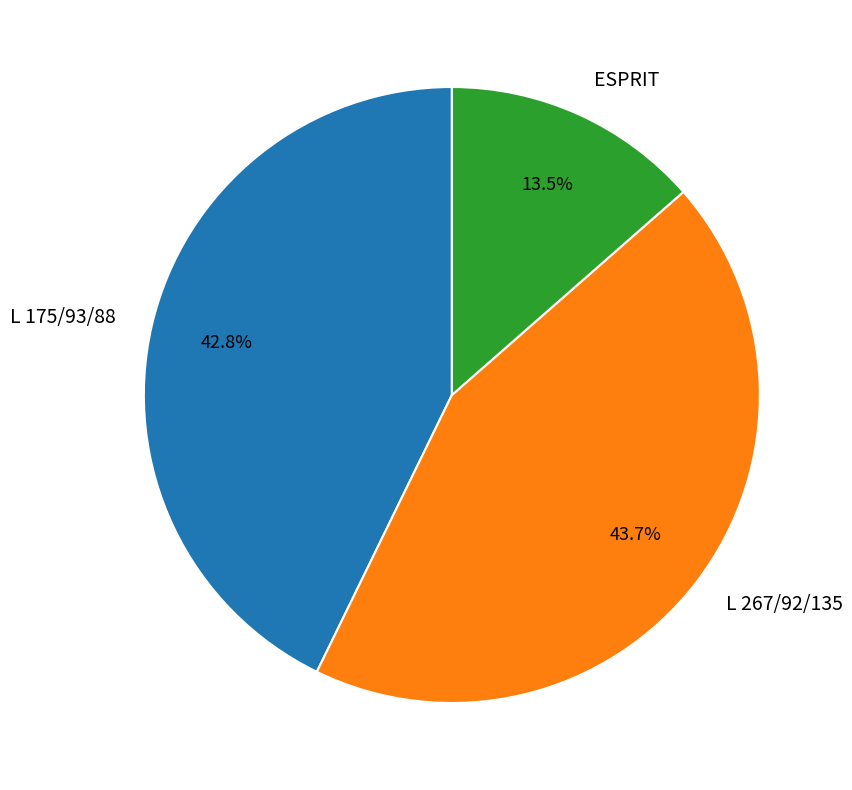

To the nearest percent, what is the average slice percentage?

33%